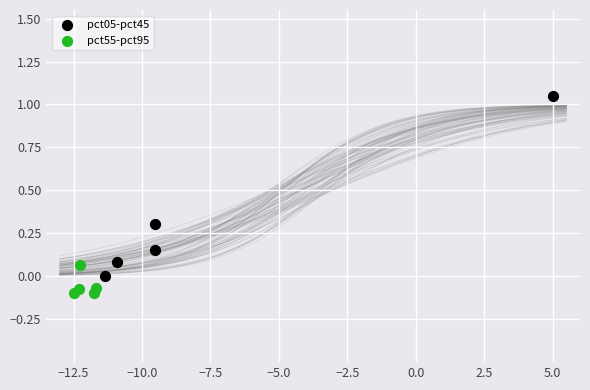

Which series contains the lowest Y value?

pct55-pct95